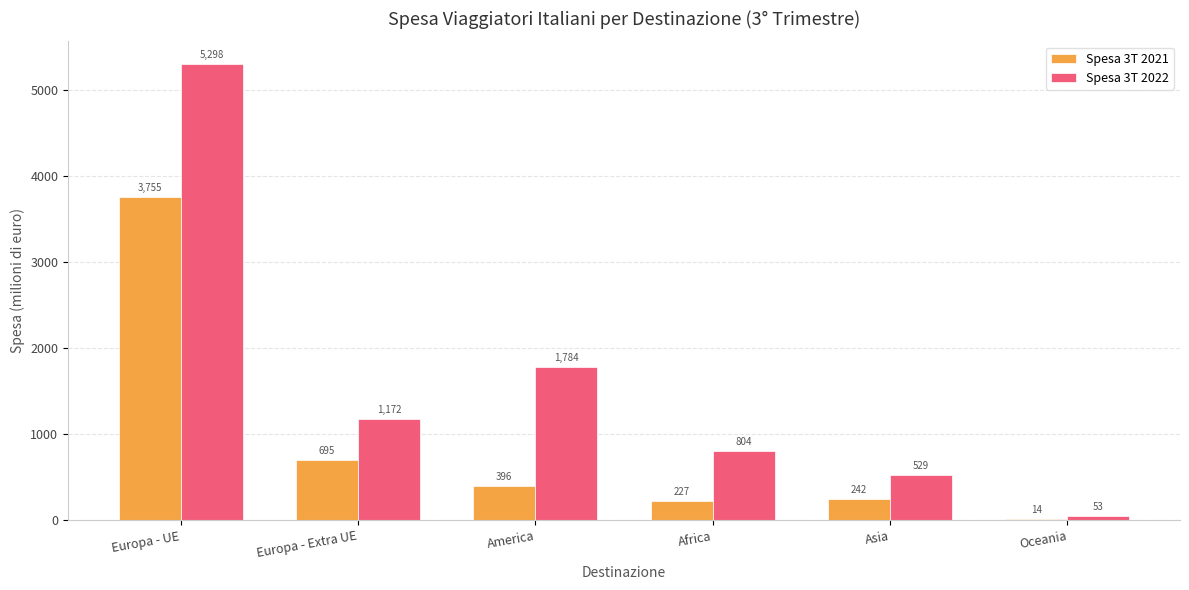

Between Europa - UE and America, which series saw the biggest shift?

Spesa 3T 2022